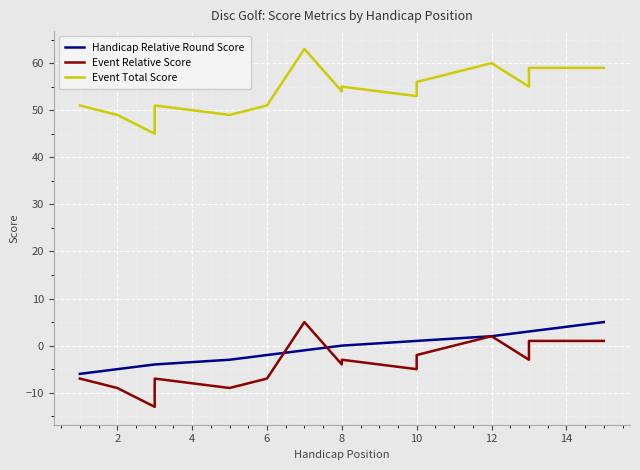

How many interior local valleys does the Event Total Score series have?

5